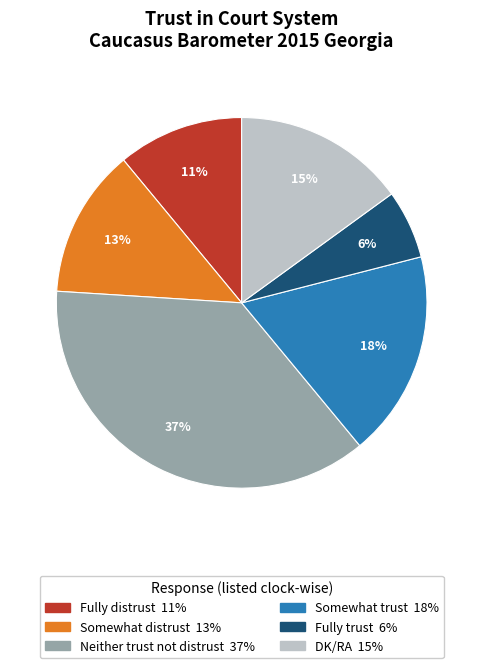

Which category has the smallest portion of the pie?

Fully trust